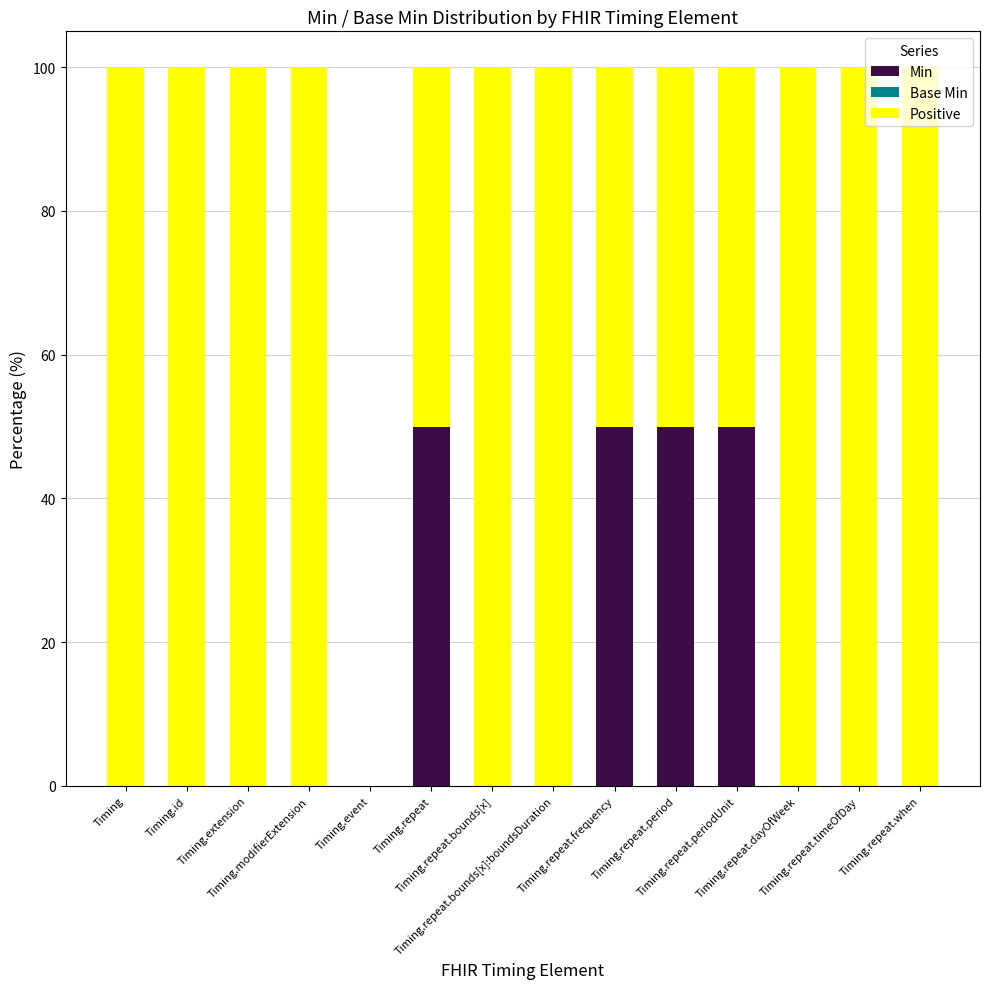

What is the maximum value for Min?

50